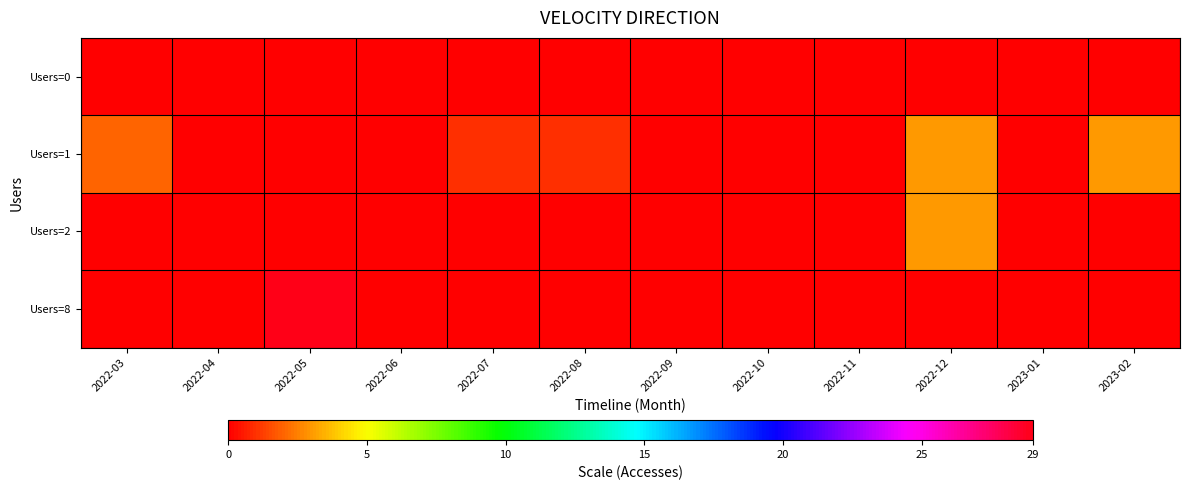

Reading right to left, transcribe all the data shown in this chart.

Users=0: 2023-02=0	2023-01=0	2022-12=0	2022-11=0	2022-10=0	2022-09=0	2022-08=0	2022-07=0	2022-06=0	2022-05=0	2022-04=0	2022-03=0
Users=1: 2023-02=3	2023-01=0	2022-12=3	2022-11=0	2022-10=0	2022-09=0	2022-08=1	2022-07=1	2022-06=0	2022-05=0	2022-04=0	2022-03=2
Users=2: 2023-02=0	2023-01=0	2022-12=3	2022-11=0	2022-10=0	2022-09=0	2022-08=0	2022-07=0	2022-06=0	2022-05=0	2022-04=0	2022-03=0
Users=8: 2023-02=0	2023-01=0	2022-12=0	2022-11=0	2022-10=0	2022-09=0	2022-08=0	2022-07=0	2022-06=0	2022-05=29	2022-04=0	2022-03=0